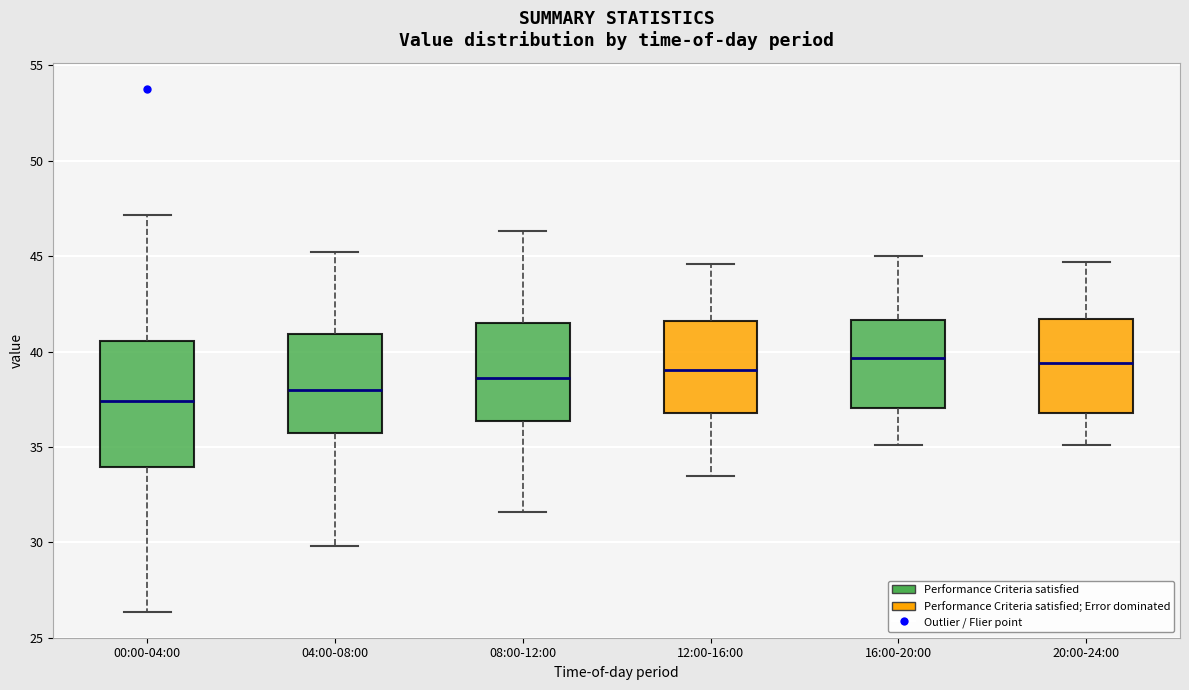

Which box has the lowest median line?

00:00-04:00